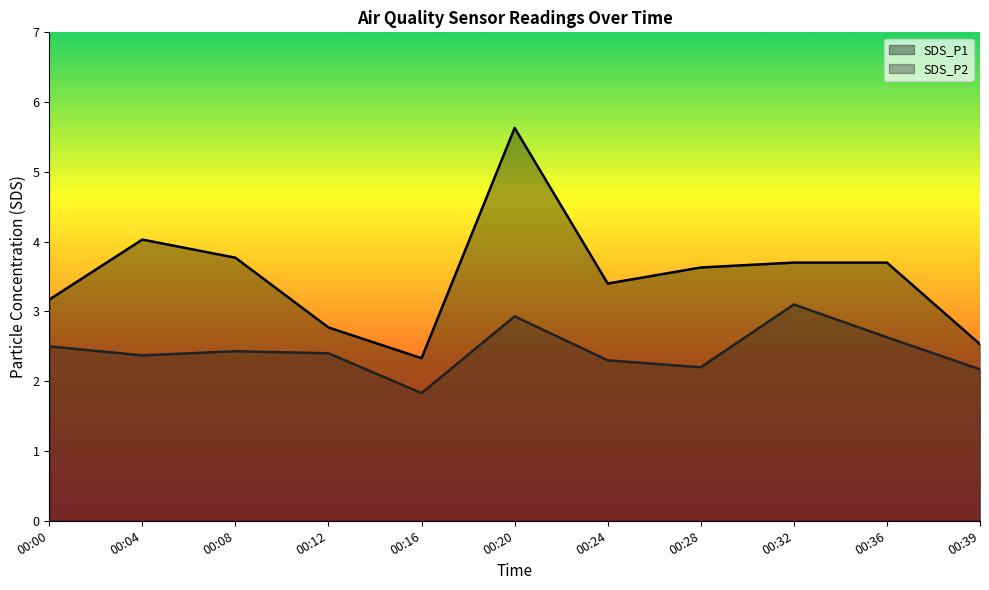

How many values in the SDS_P2 series are below 2?

1